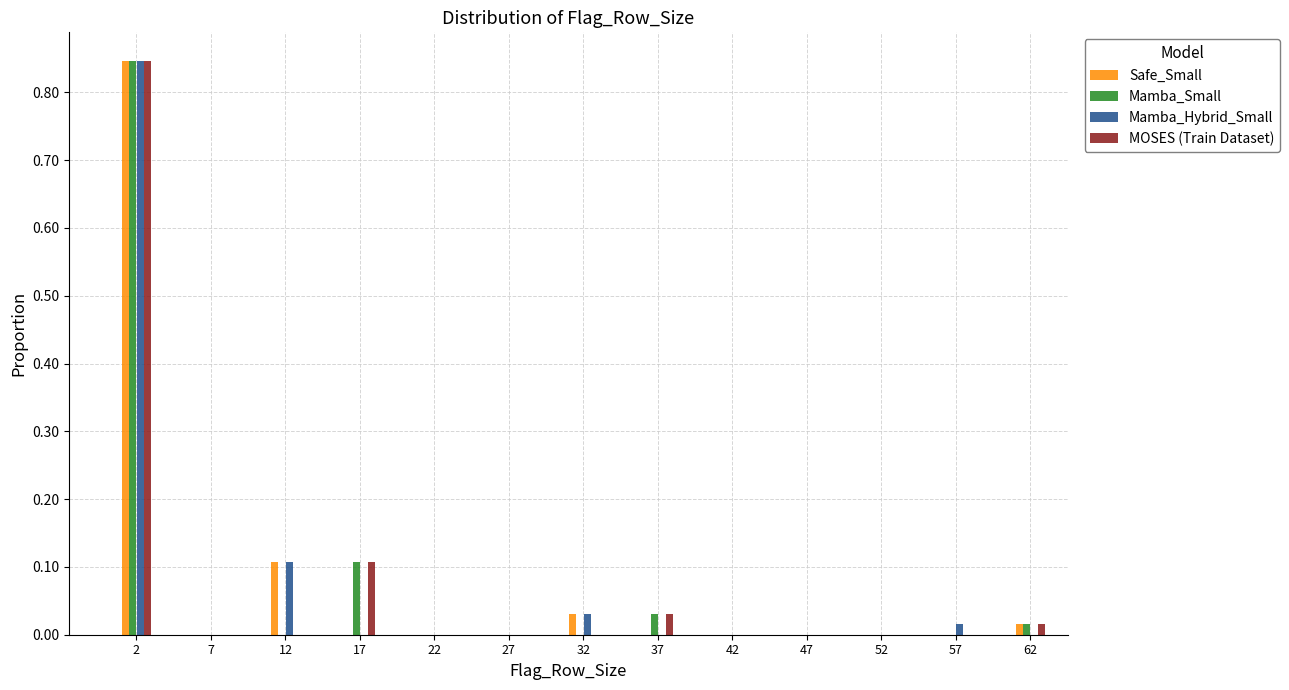

Is it true that Safe_Small equals 0.0 at 37?

True